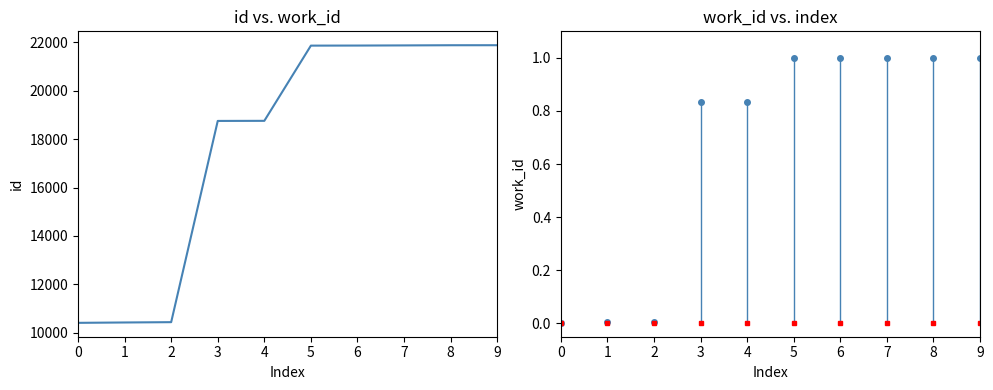

List the labels in order of work_id (norm) value, smallest first.

0, 1, 2, 3, 4, 5, 6, 7, 8, 9